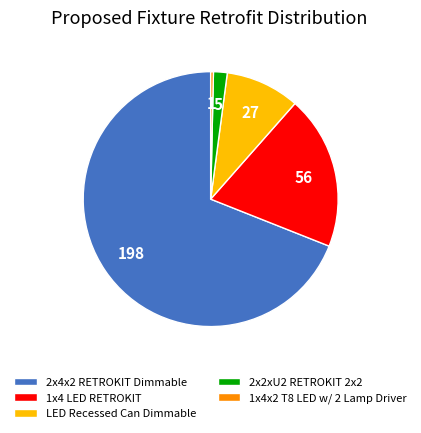

Which category has the smallest portion of the pie?

1x4x2 T8 LED w/ 2 Lamp Driver